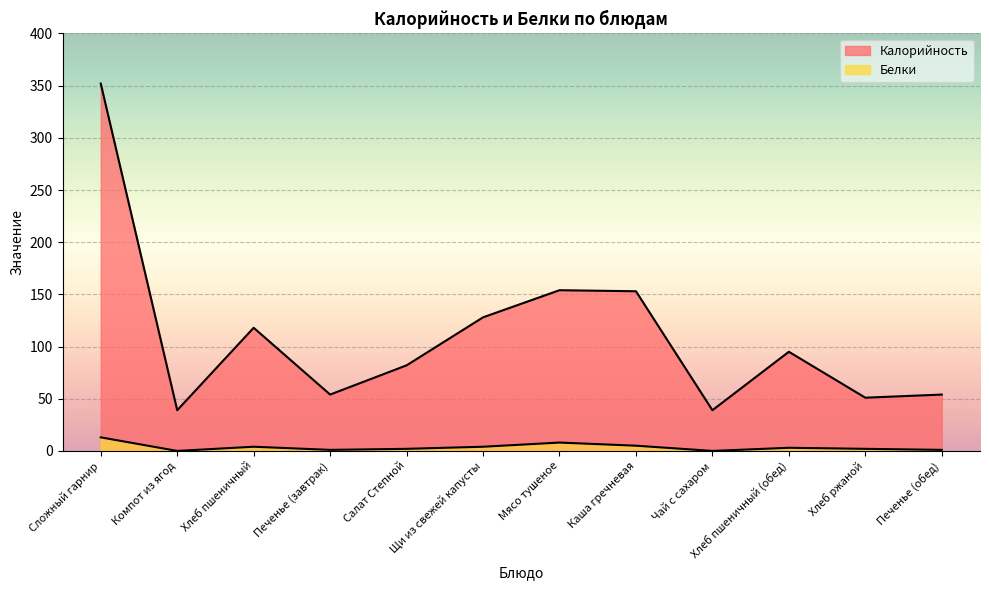

What is the difference between the Калорийность values at Компот из ягод and Печенье (завтрак)?

15